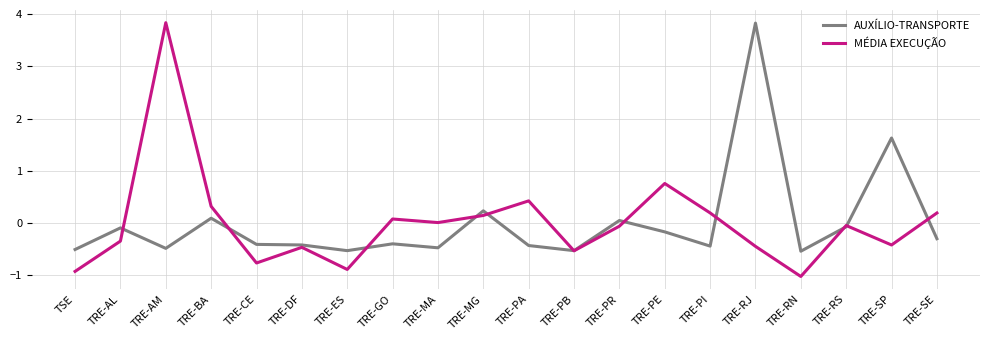

In AUXÍLIO-TRANSPORTE, how many points are higher than both neighbors (excluding endpoints)?

7